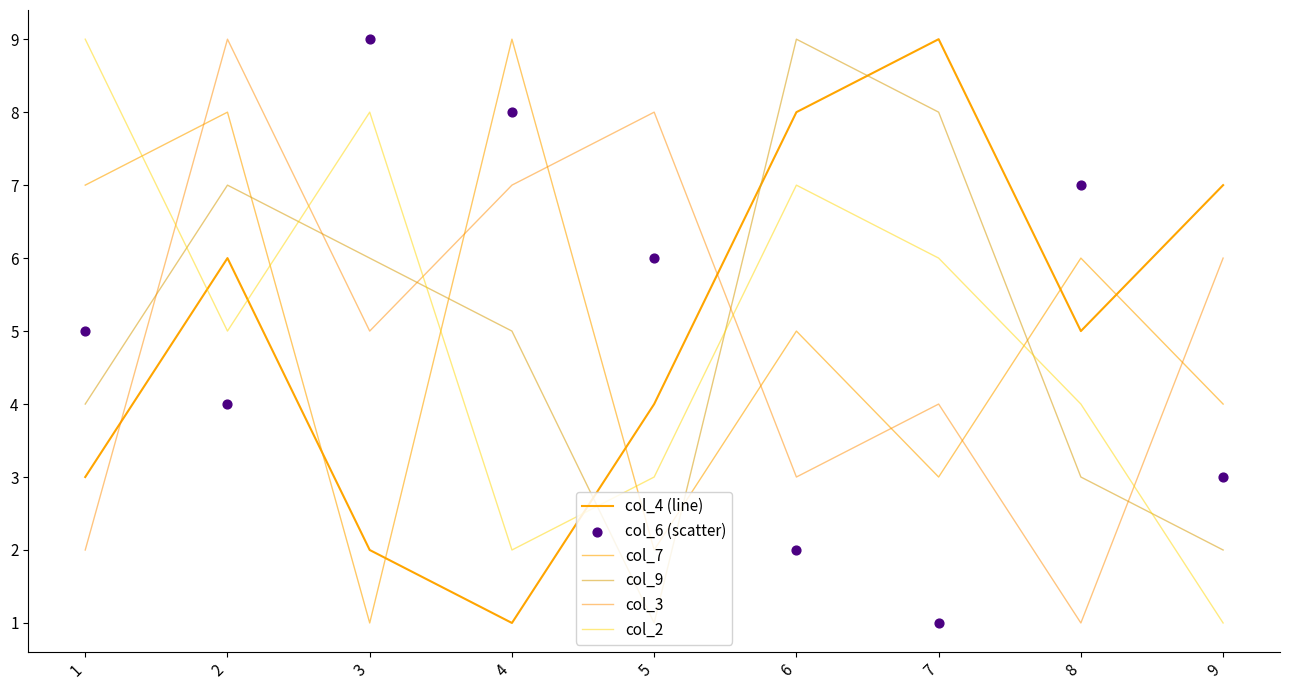

Is the value of col_3 at 8 greater than the value of col_7 at 5?

No